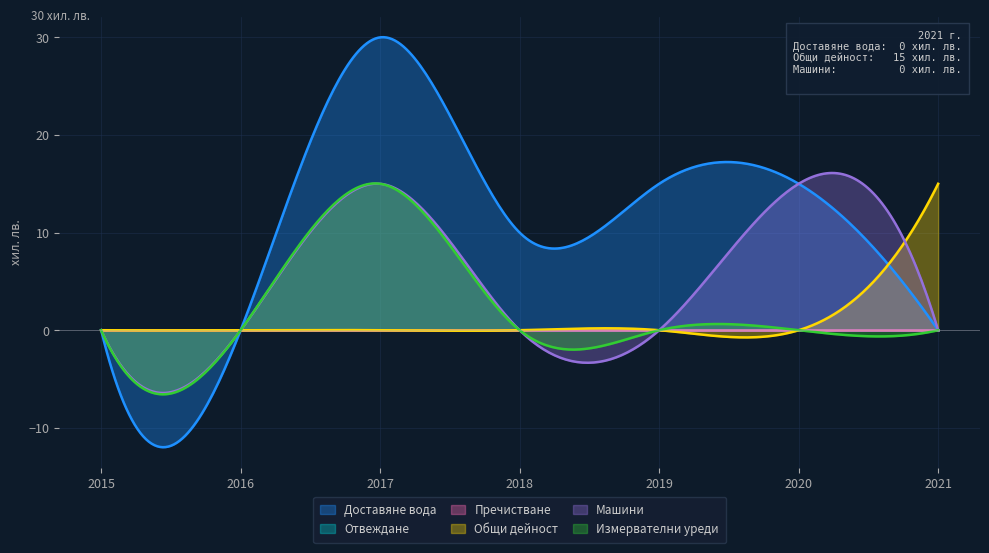

How many values in Общи дейност are above zero?

1